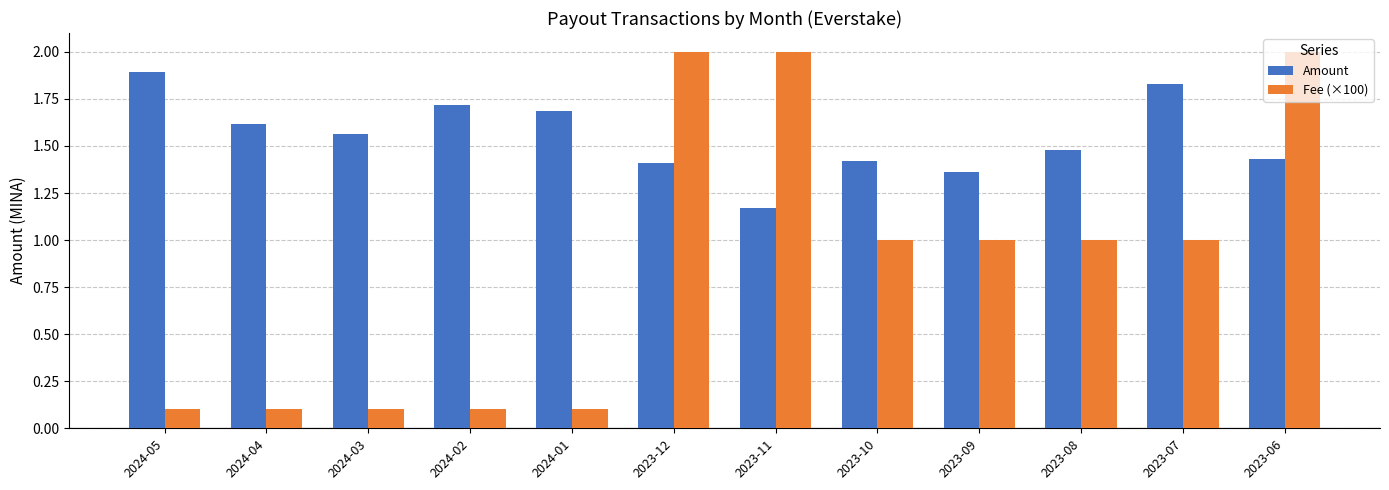

The value of Fee (×100) at 2023-08 is 0.4. True or false?

False